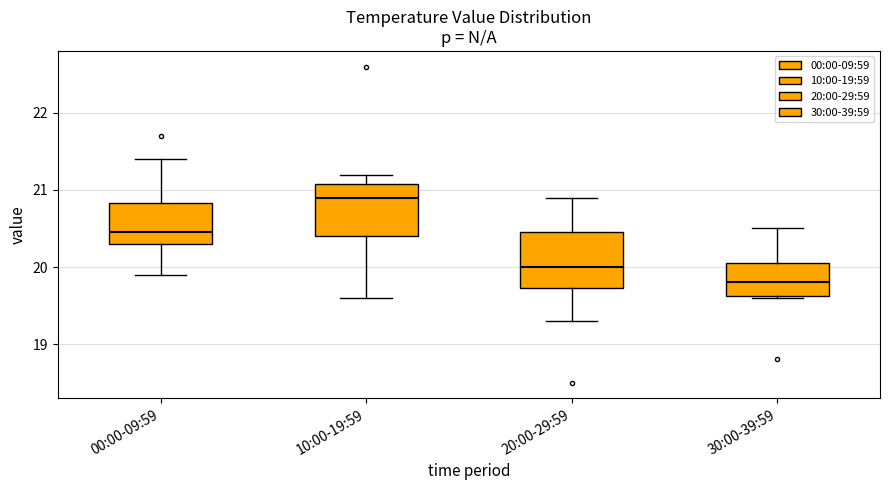

Which box has the highest median line?

10:00-19:59